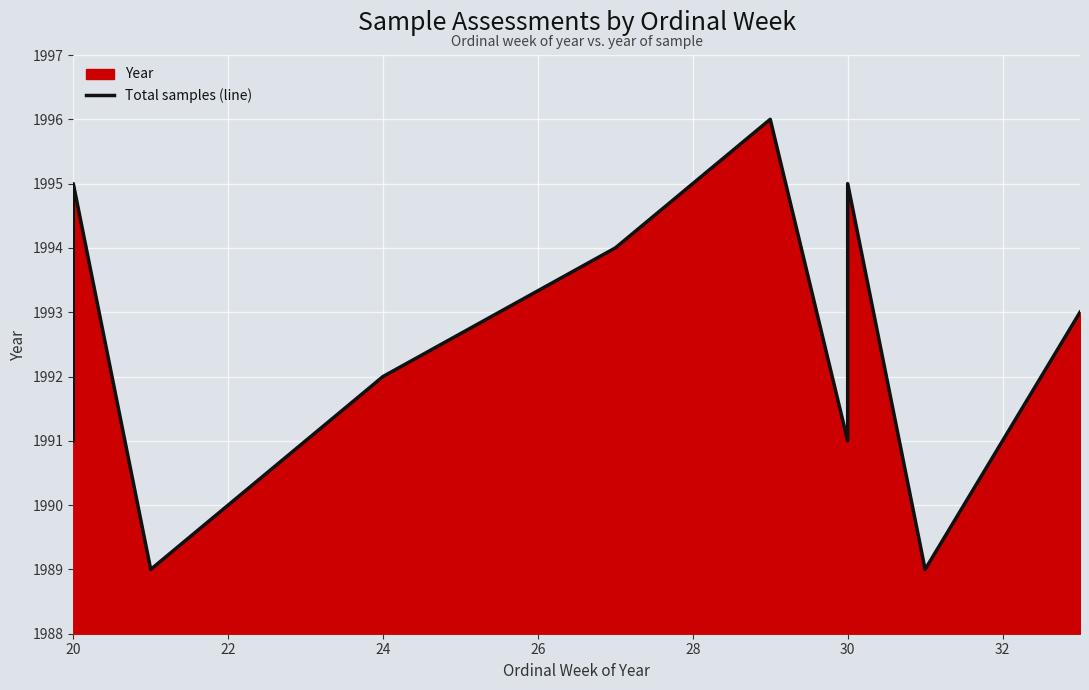

What is the greatest value displayed?

1996